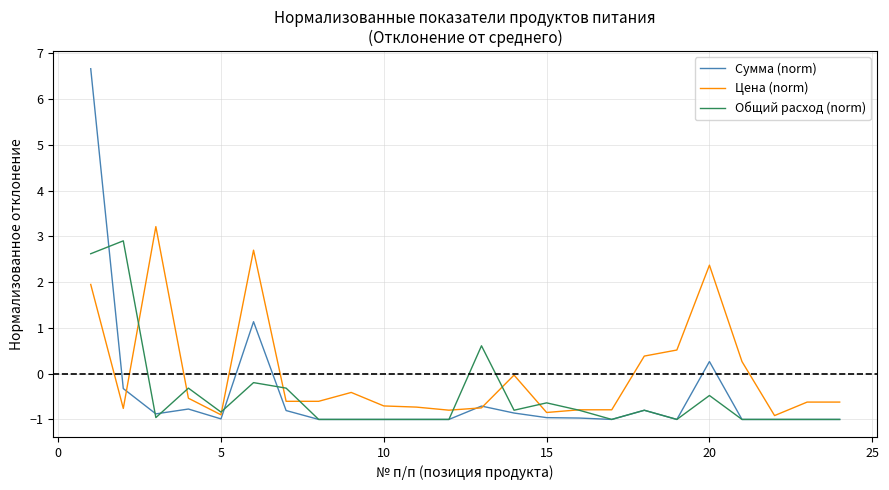

What is the maximum value for Цена (norm)?

3.2